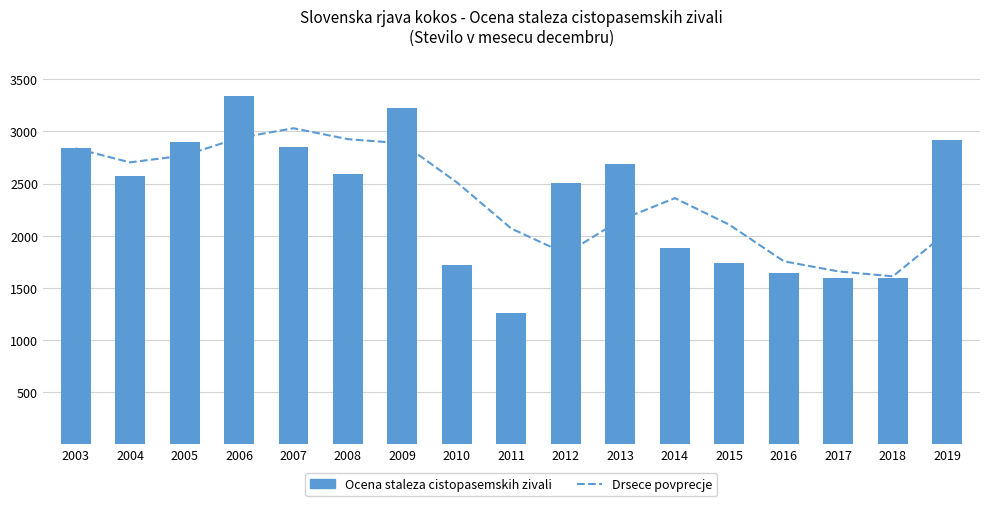

At which category is the sum across all series the highest?

2006